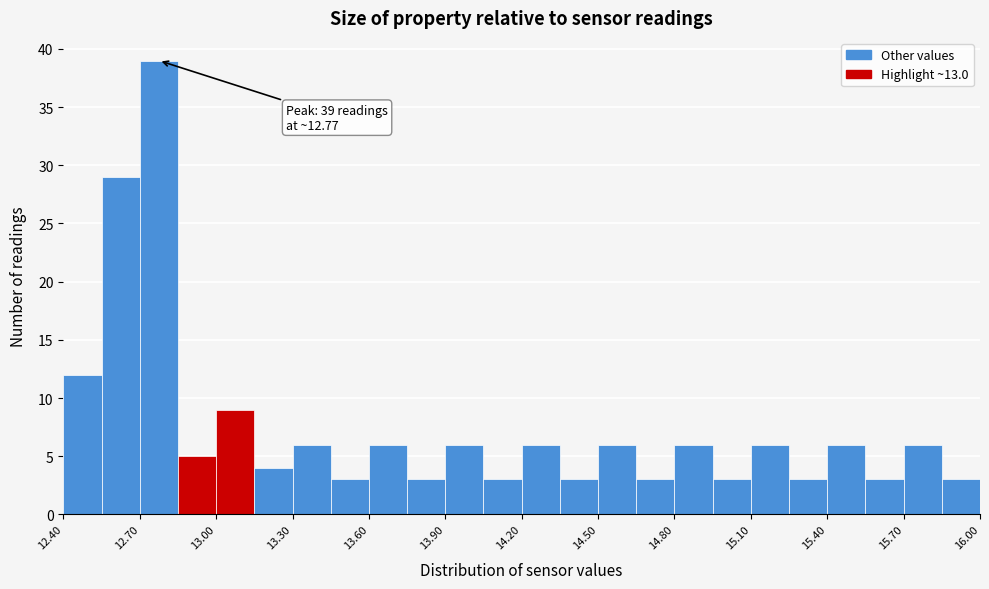

Read against the x-axis, roughly where is the centre of the tallest bar?

12.80